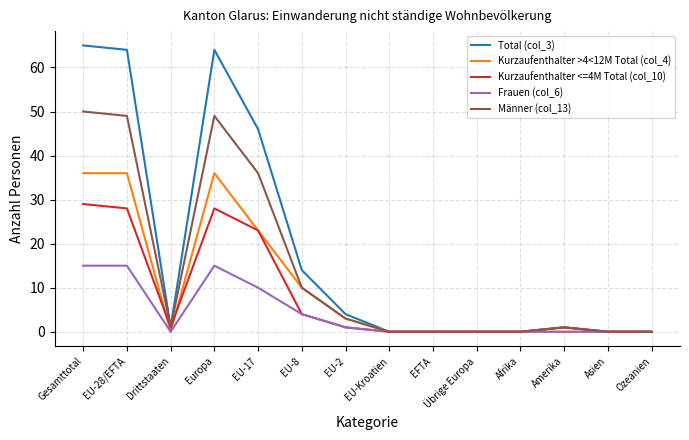

Reading left to right, list all the values displayed in this chart.

Total (col_3): Gesamttotal=65	EU-28/EFTA=64	Drittstaaten=1	Europa=64	EU-17=46	EU-8=14	EU-2=4	EU-Kroatien=0	EFTA=0	Übrige Europa=0	Afrika=0	Amerika=1	Asien=0	Ozeanien=0
Kurzaufenthalter >4<12M Total (col_4): Gesamttotal=36	EU-28/EFTA=36	Drittstaaten=0	Europa=36	EU-17=23	EU-8=10	EU-2=3	EU-Kroatien=0	EFTA=0	Übrige Europa=0	Afrika=0	Amerika=0	Asien=0	Ozeanien=0
Kurzaufenthalter <=4M Total (col_10): Gesamttotal=29	EU-28/EFTA=28	Drittstaaten=1	Europa=28	EU-17=23	EU-8=4	EU-2=1	EU-Kroatien=0	EFTA=0	Übrige Europa=0	Afrika=0	Amerika=1	Asien=0	Ozeanien=0
Frauen (col_6): Gesamttotal=15	EU-28/EFTA=15	Drittstaaten=0	Europa=15	EU-17=10	EU-8=4	EU-2=1	EU-Kroatien=0	EFTA=0	Übrige Europa=0	Afrika=0	Amerika=0	Asien=0	Ozeanien=0
Männer (col_13): Gesamttotal=50	EU-28/EFTA=49	Drittstaaten=1	Europa=49	EU-17=36	EU-8=10	EU-2=3	EU-Kroatien=0	EFTA=0	Übrige Europa=0	Afrika=0	Amerika=1	Asien=0	Ozeanien=0